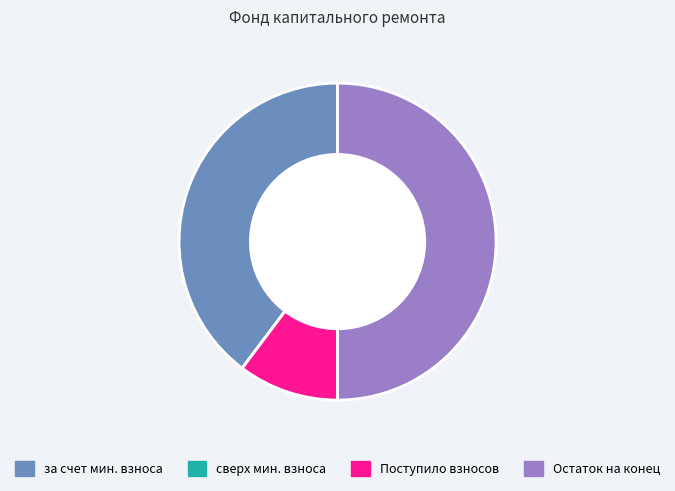

Which category has the biggest portion of the pie?

Остаток на конец